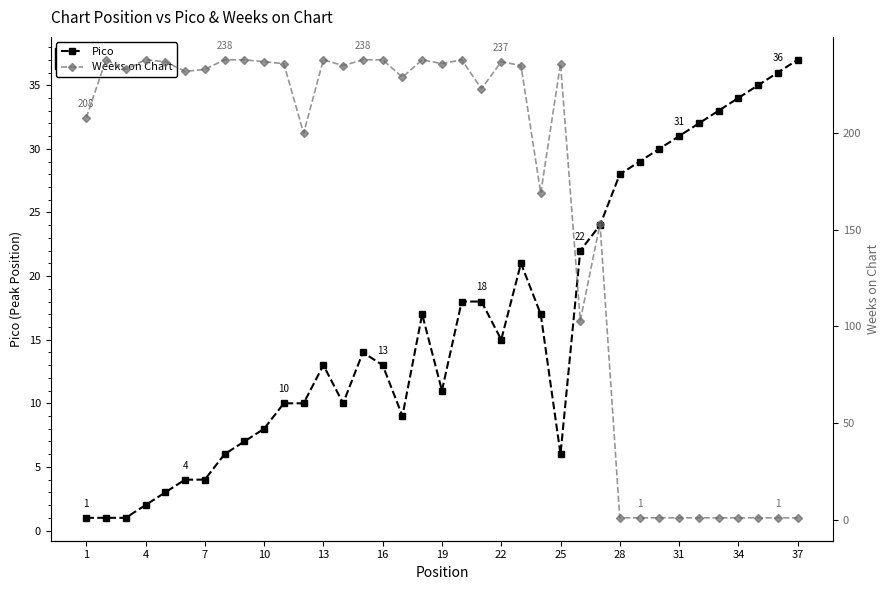

What are all the series names shown in the legend?

Pico, Weeks on Chart